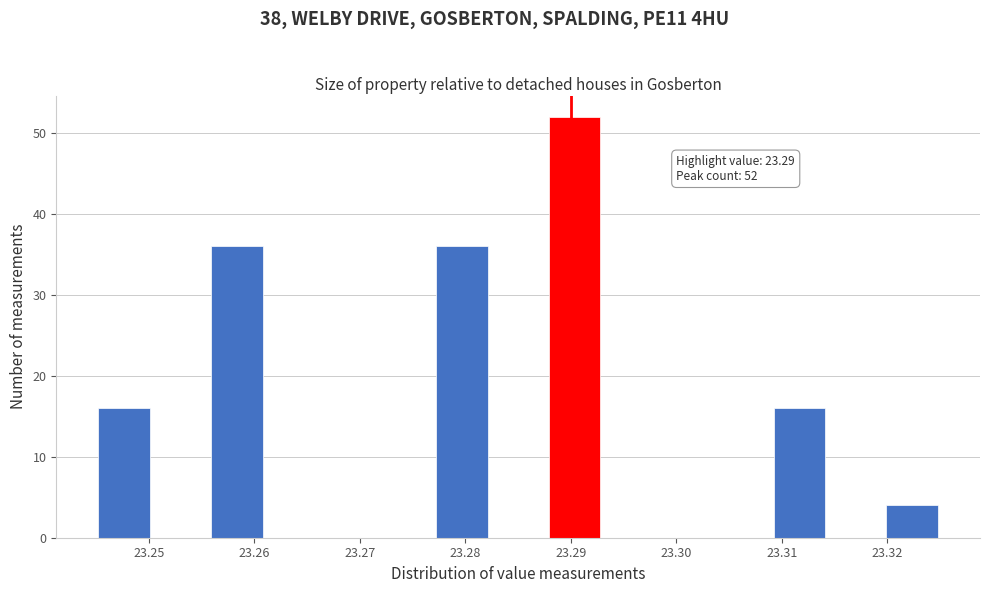

Over which range of the x-axis is the bar tallest?

23.288 to 23.293